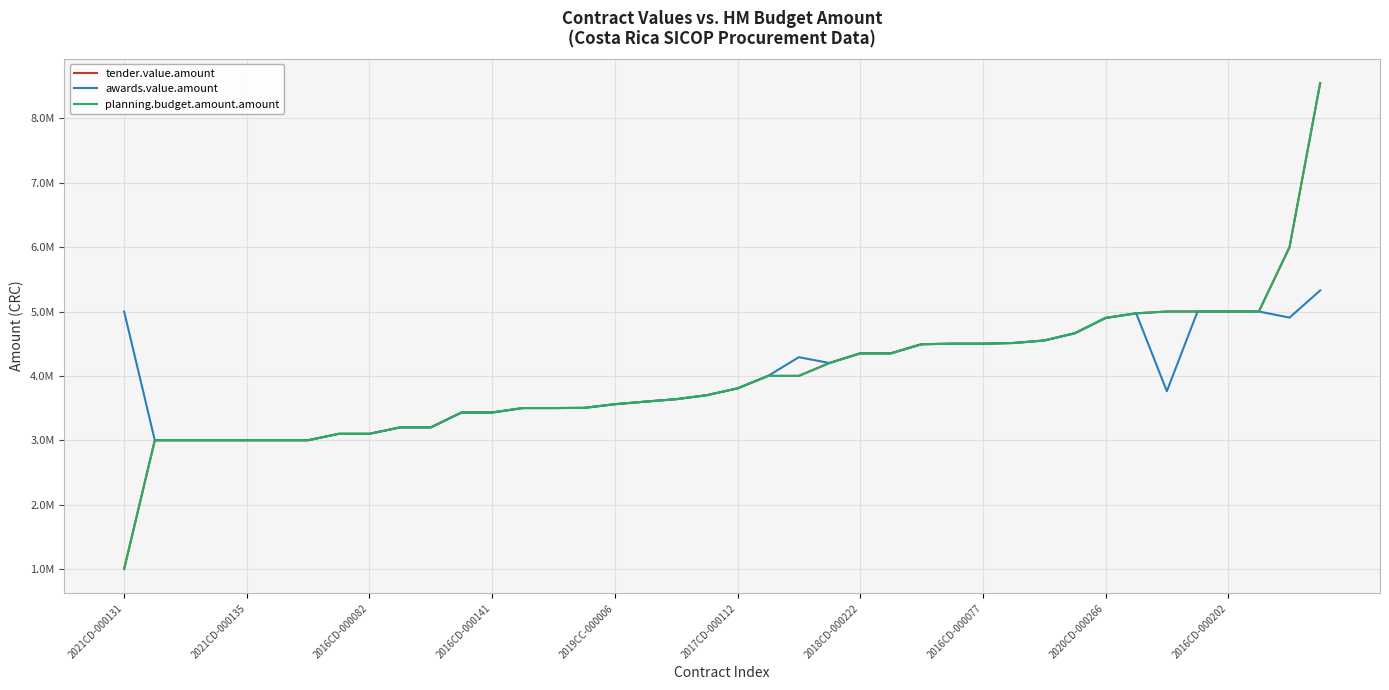

Is this an area chart (filled region under the line)?

No